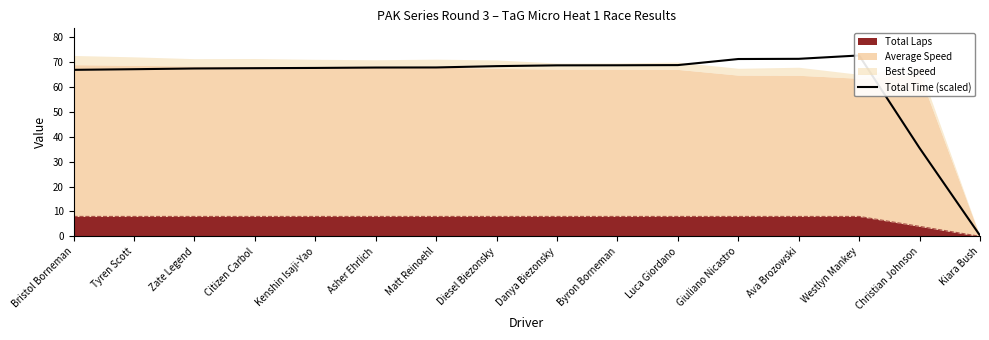

Which label corresponds to the smallest value in the chart?

Kiara Bush